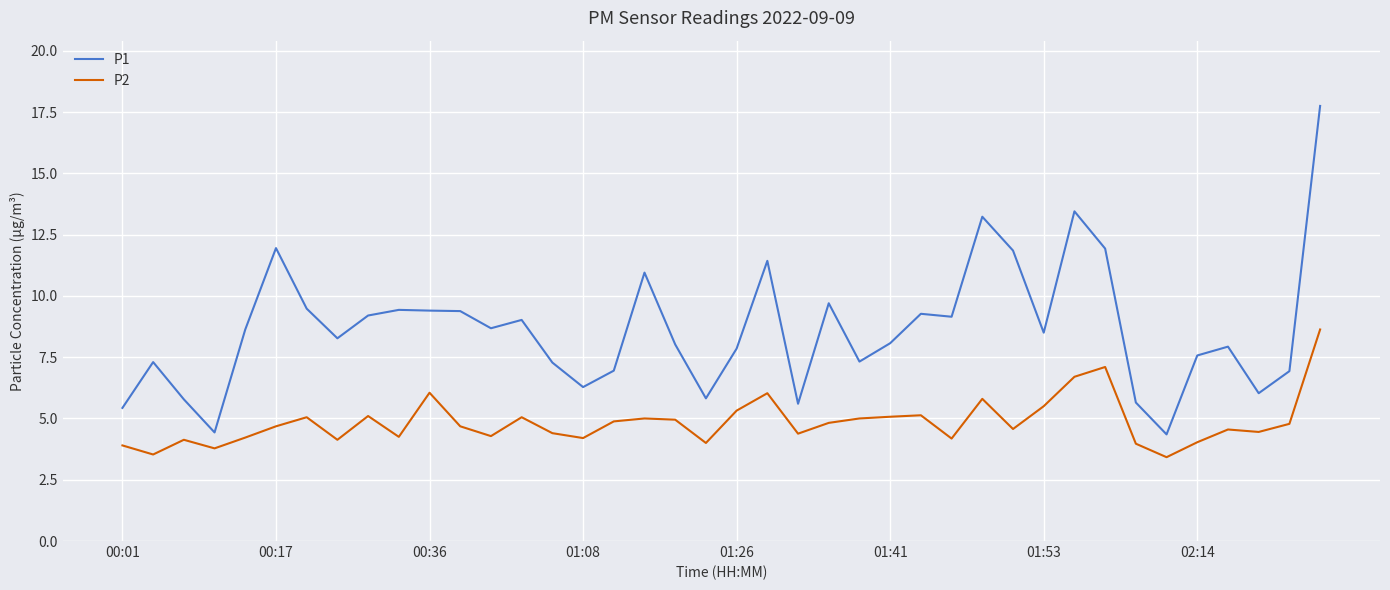

What is the average value of the P2 series?

4.8